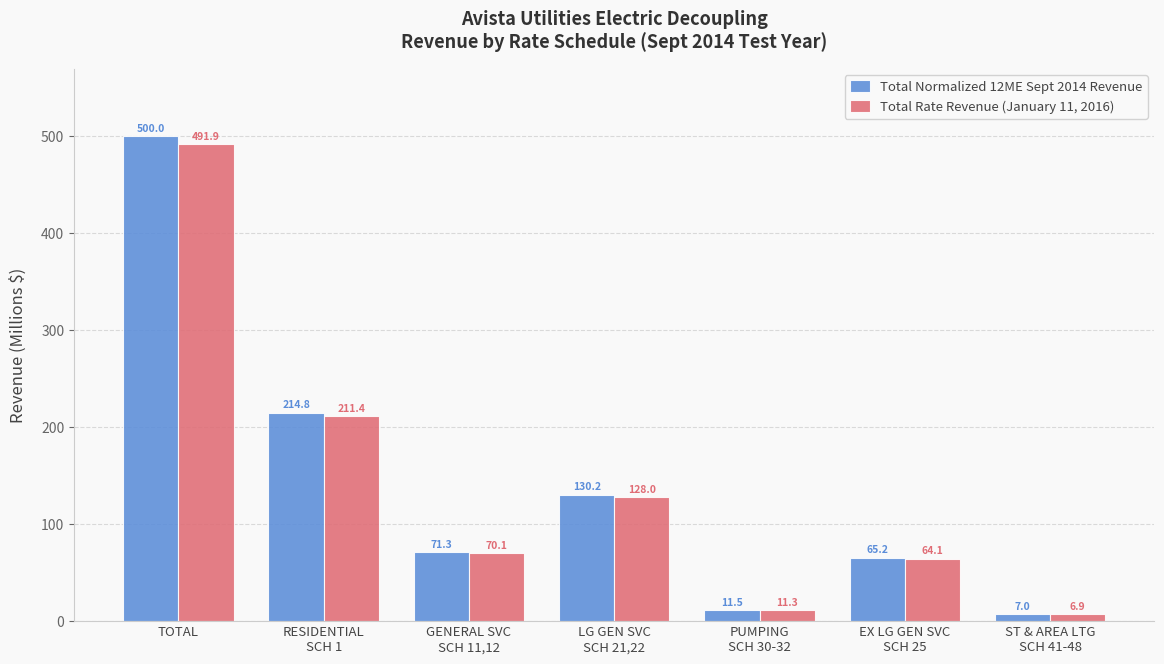

Is the value of Total Normalized 12ME Sept 2014 Revenue at GENERAL SVC
SCH 11,12 greater than the value of Total Rate Revenue (January 11, 2016) at ST & AREA LTG
SCH 41-48?

Yes